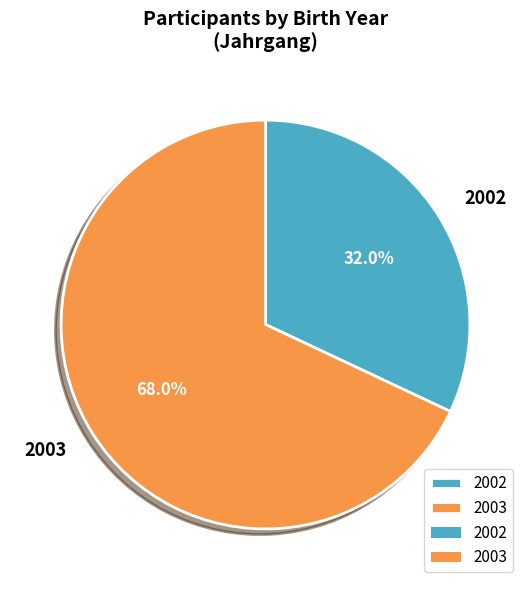

What percentage is the 2003 slice, to the nearest percent?

68%